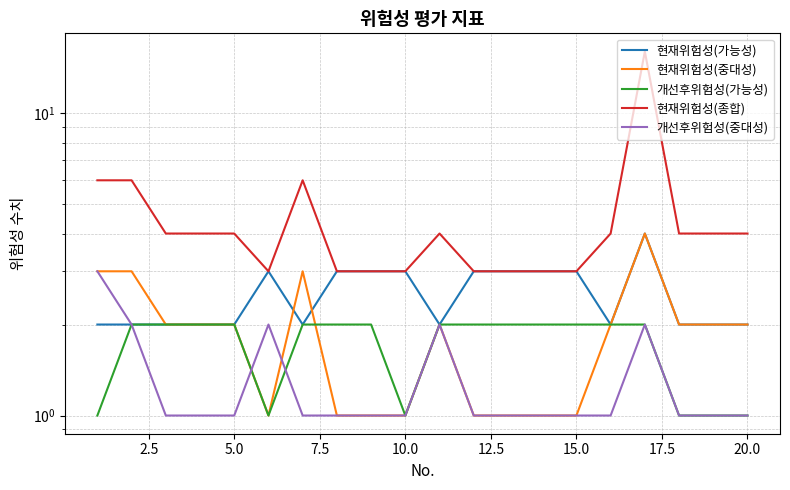

True or false: 현재위험성(중대성) has a value of 1 at 15.0.

False